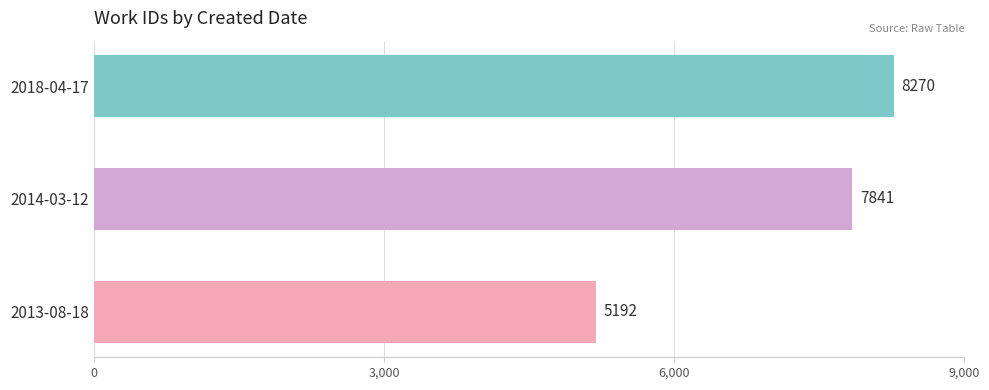

Is it true that the value at 2014-03-12 is 7841?

True